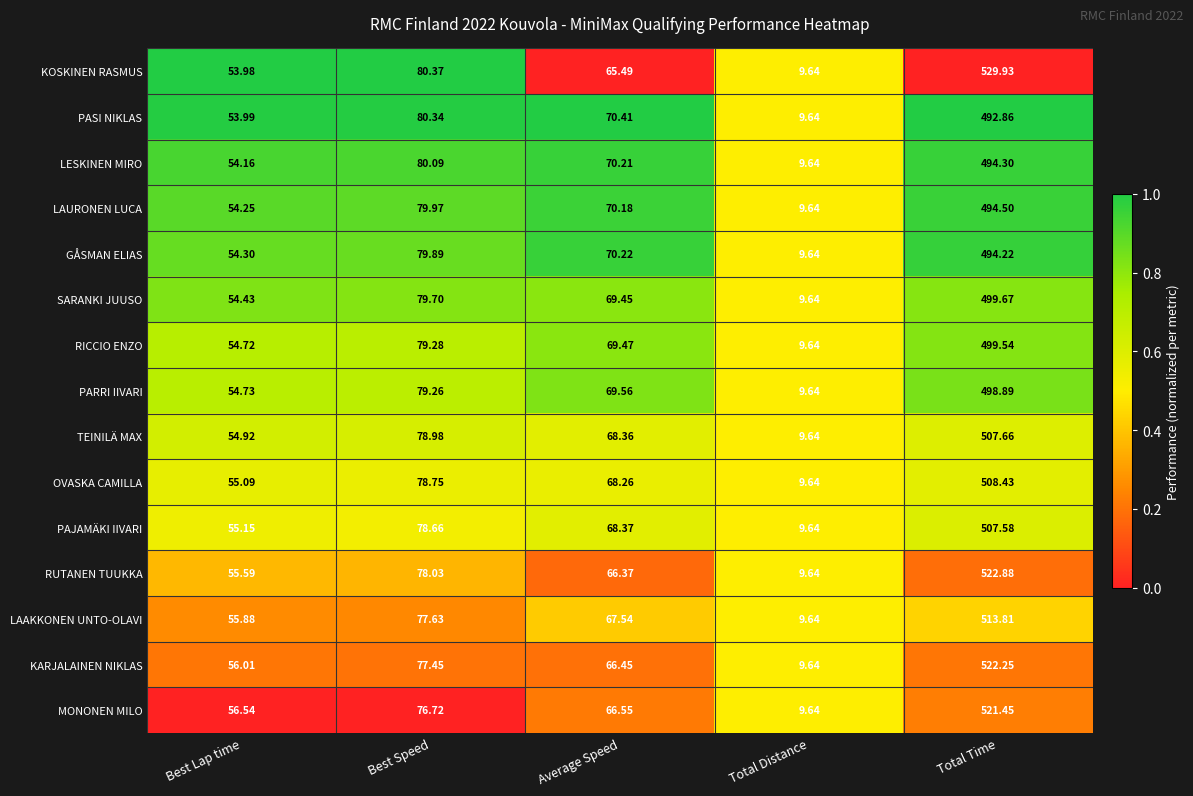

At which category does the chart reach its minimum across all series?

Total Distance